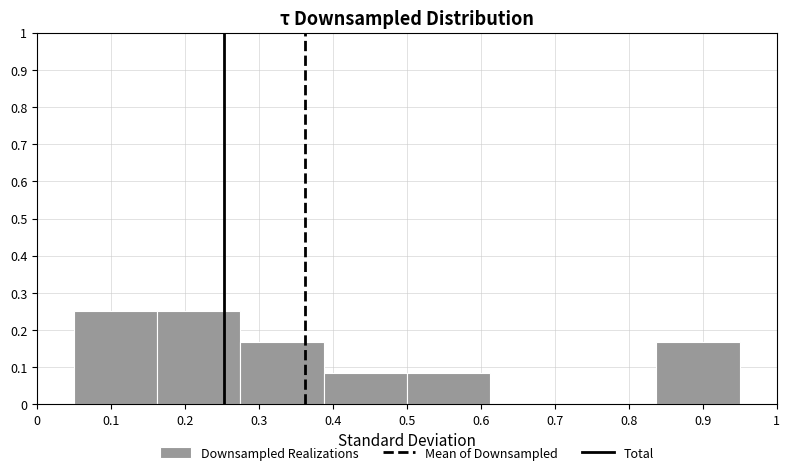

How tall is the bar that spans 0.84 to 0.95 on the x-axis? Neither the bar edges nor the heights are printed on the chart, so give them approximately, as read against the axes.

0.17